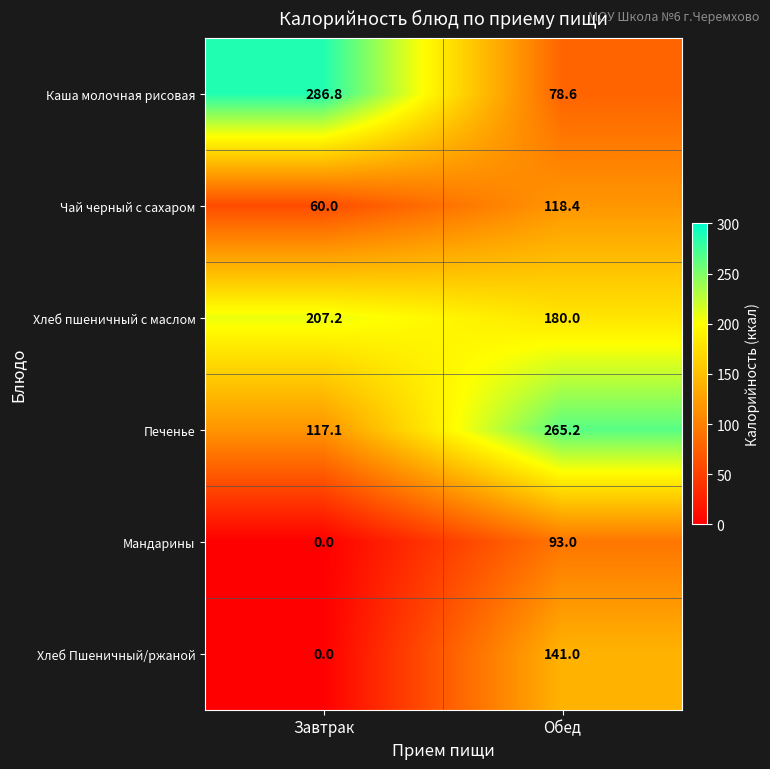

Which label corresponds to the largest value in the chart?

Завтрак